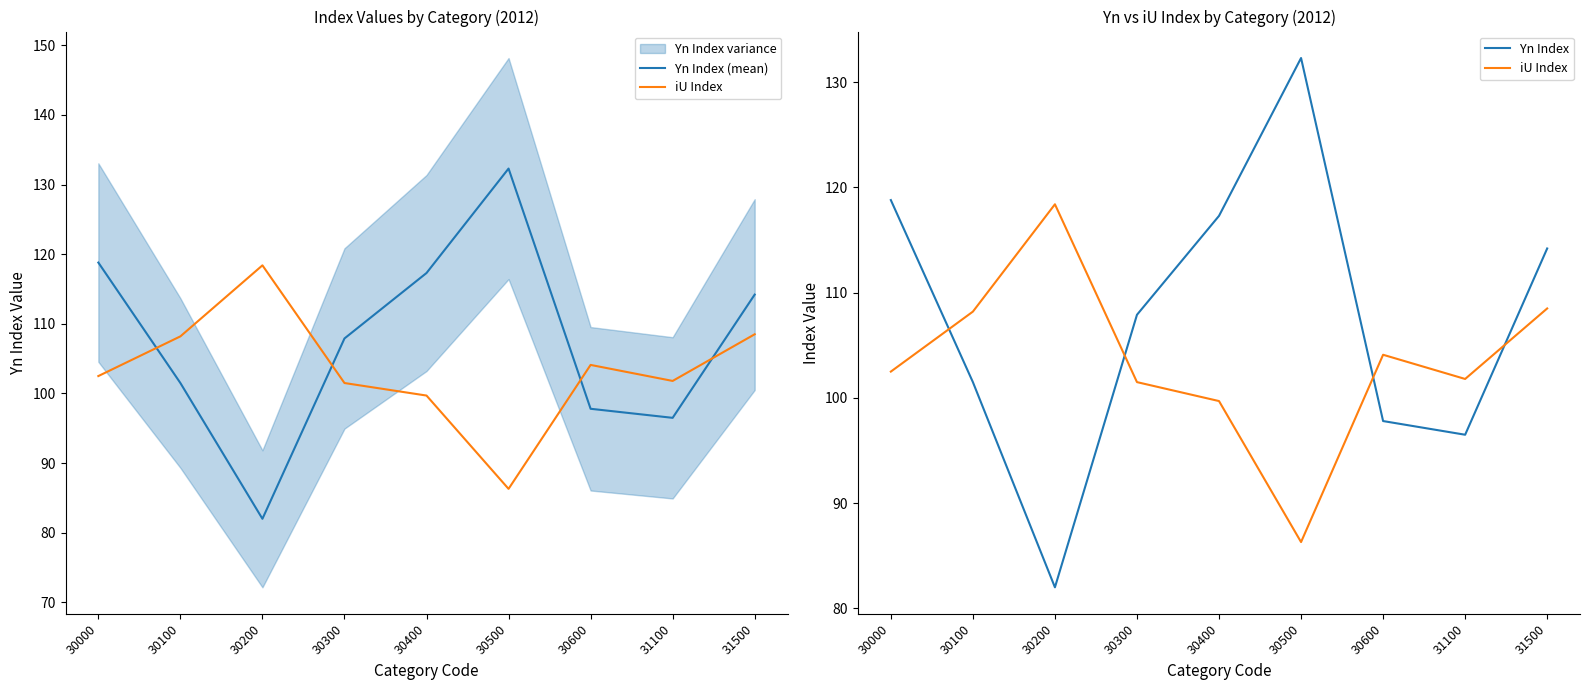

Is this an area chart (filled region under the line)?

No